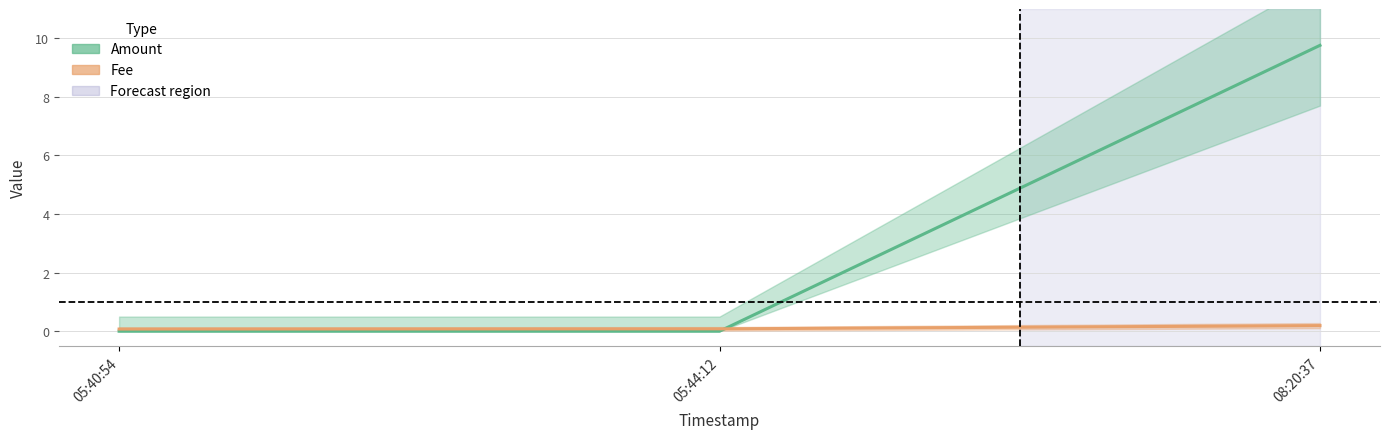

What are all the series names shown in the legend?

Amount, Fee